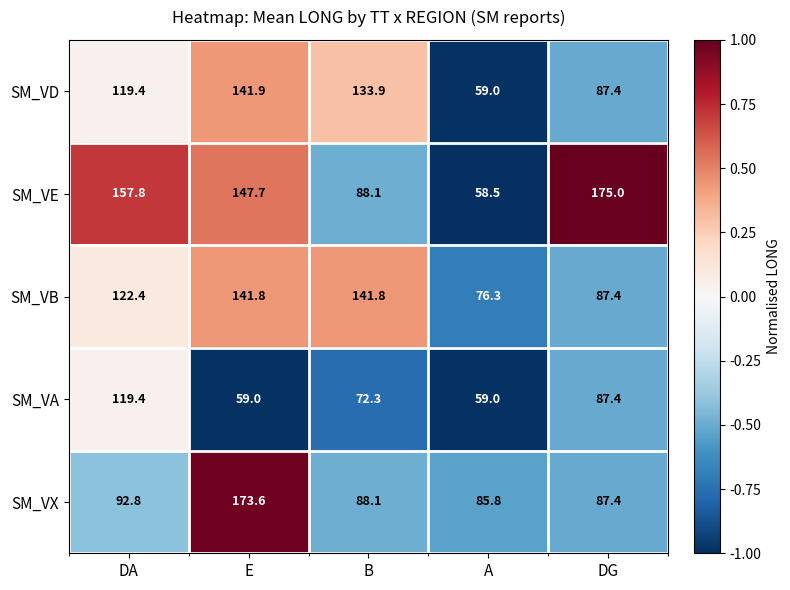

What is the difference between the maximum and minimum values in the SM_VX series?

87.8